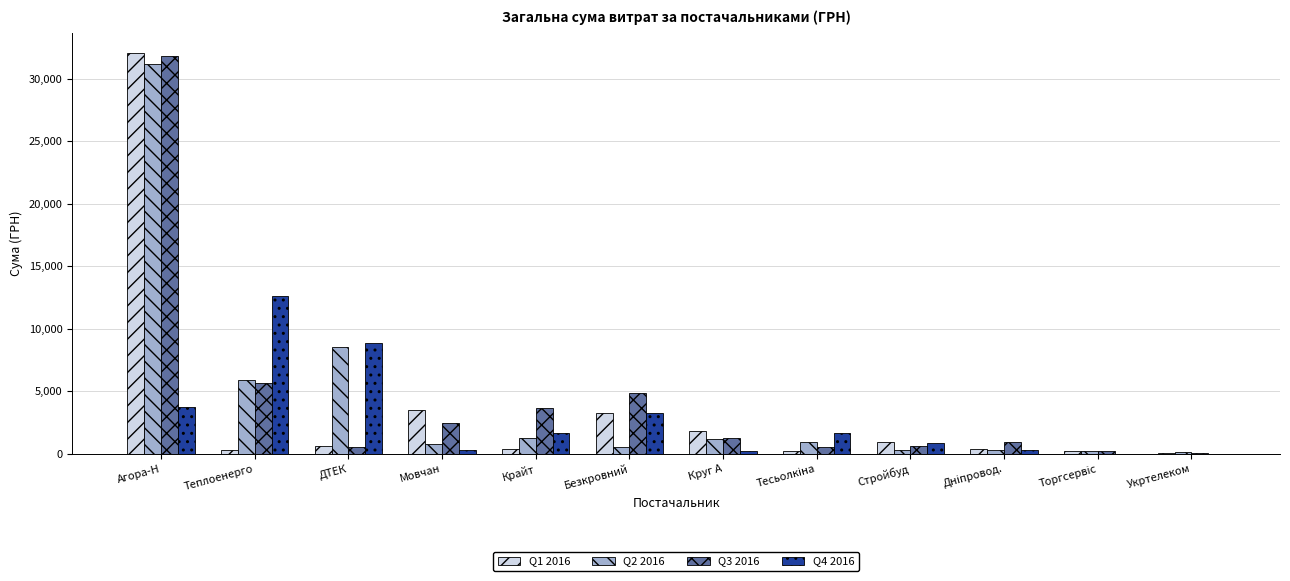

At which category is the sum across all series the highest?

Агора-Н